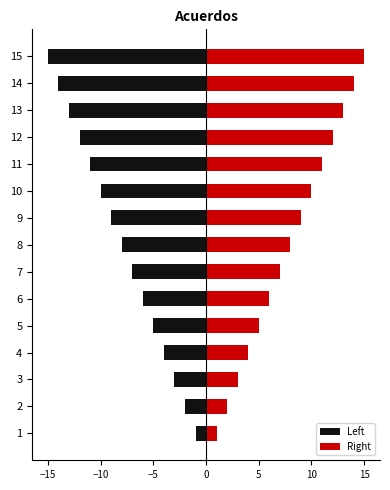

What is the value of the Right bar at the 12th from the left?

12